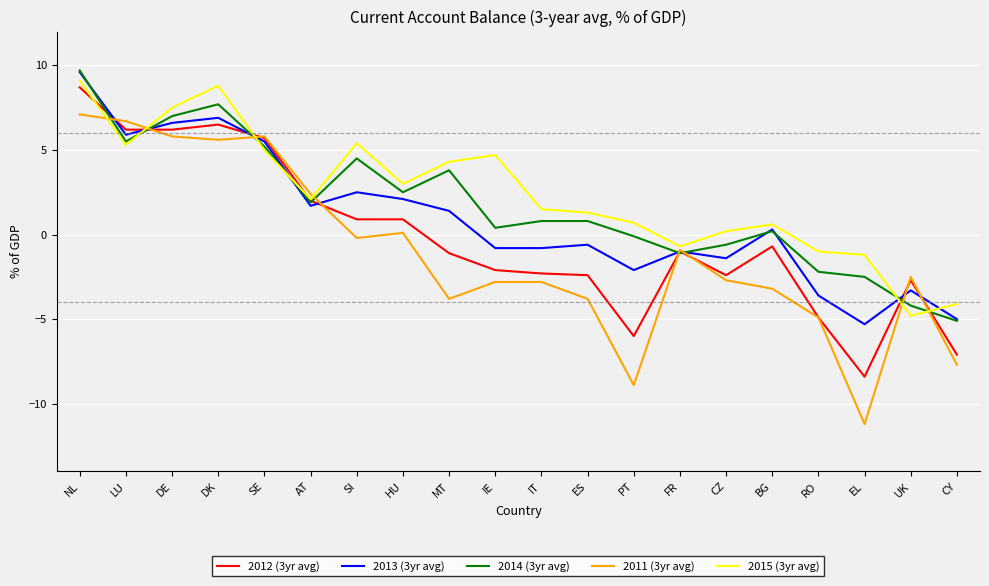

True or false: 2015 (3yr avg) has a value of 0.7 at PT.

True